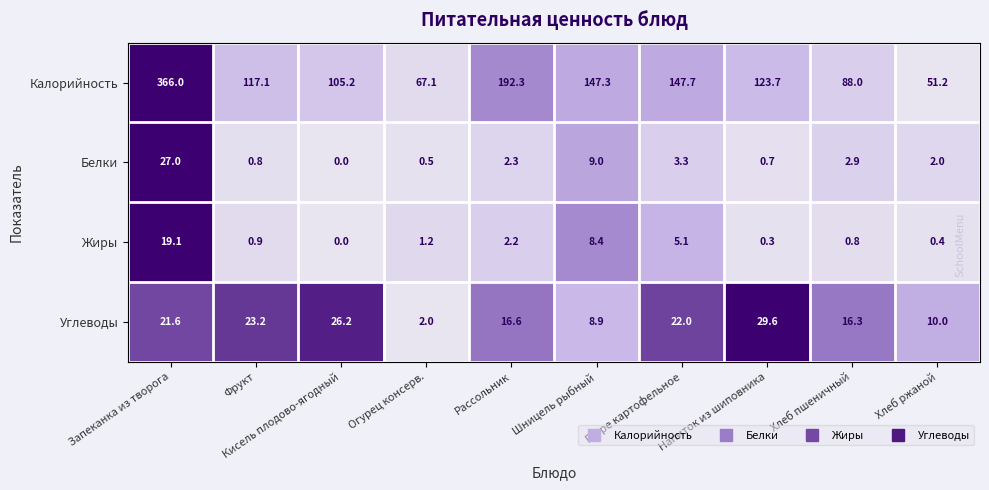

Which series has the largest total across all categories?

Калорийность